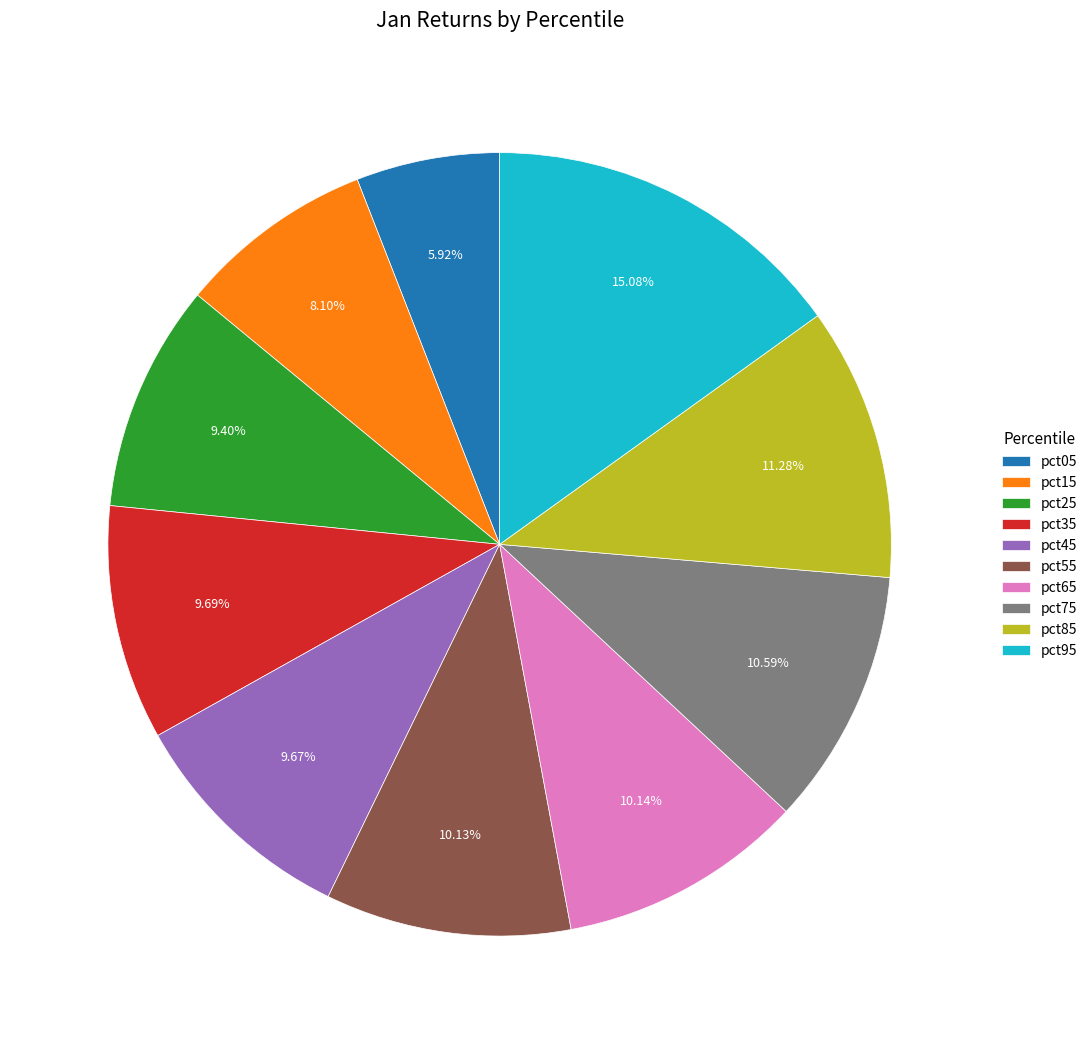

Do pct95 and pct85 together represent more than half of the pie?

No